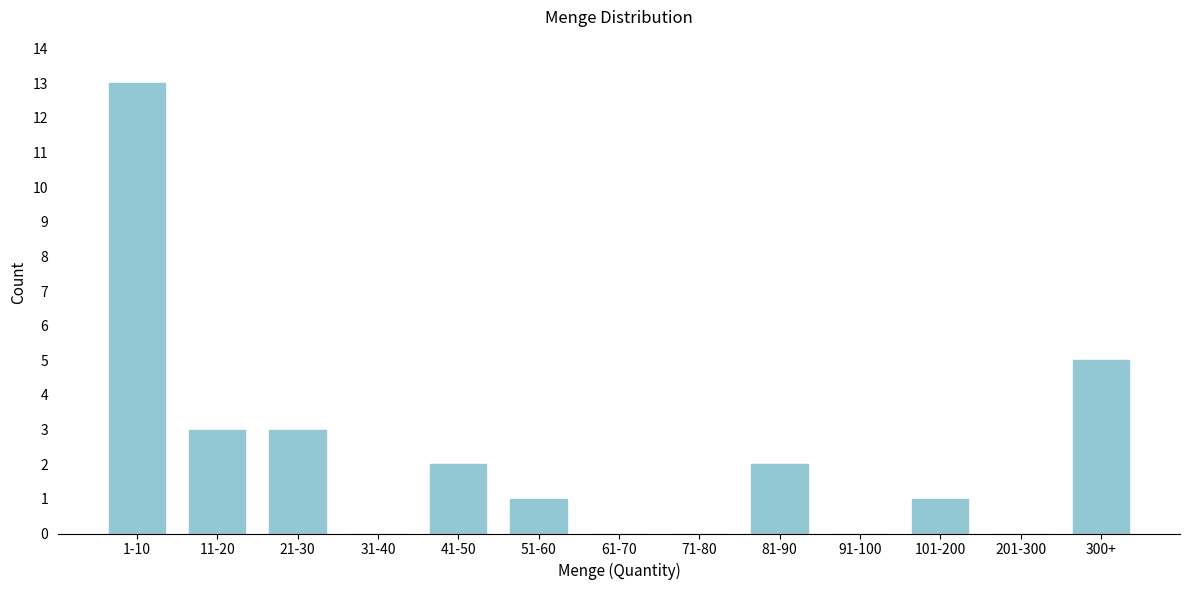

Reading left to right, list all the values displayed in this chart.

1-10=13	11-20=3	21-30=3	31-40=0	41-50=2	51-60=1	61-70=0	71-80=0	81-90=2	91-100=0	101-200=1	201-300=0	300+=5